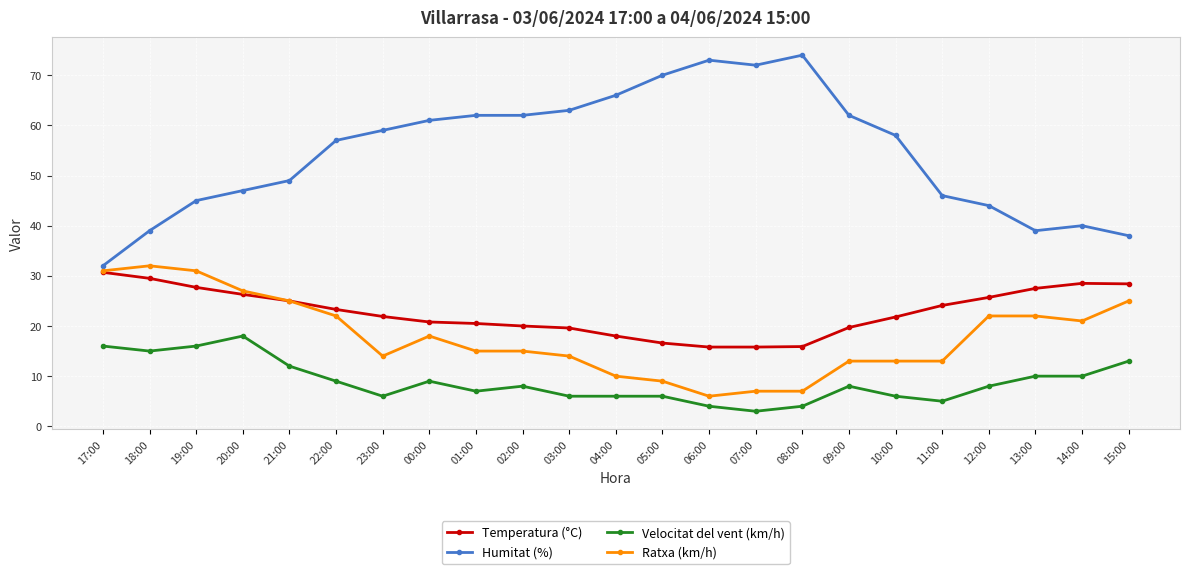

Rank the series at 13:00 from highest to lowest value.

Humitat (%), Temperatura (°C), Ratxa (km/h), Velocitat del vent (km/h)